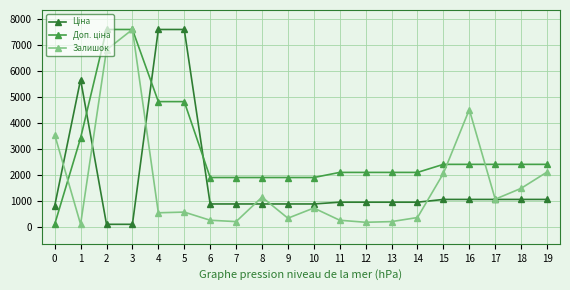

At which category is the sum across all series the highest?

3